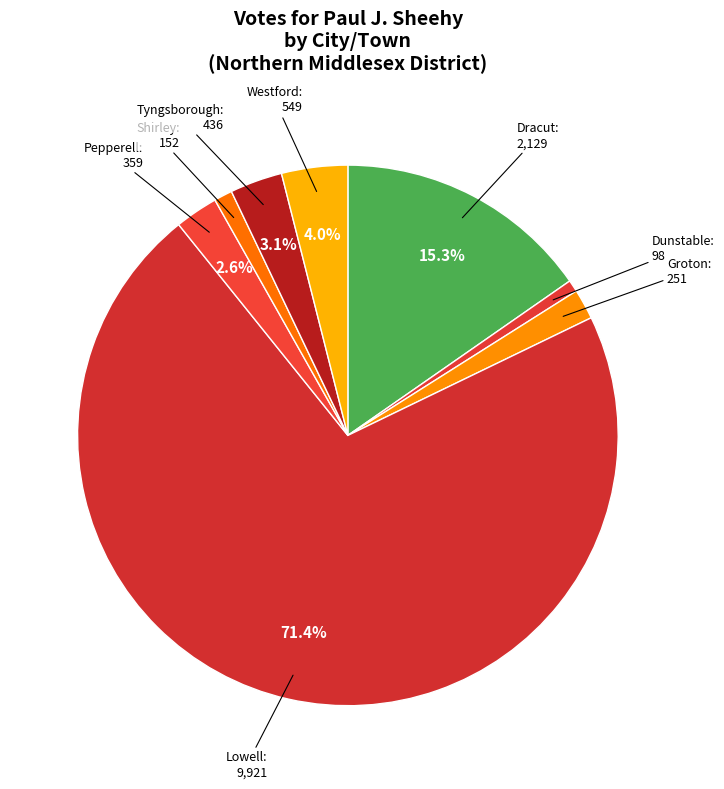

Which category accounts for the majority?

Lowell